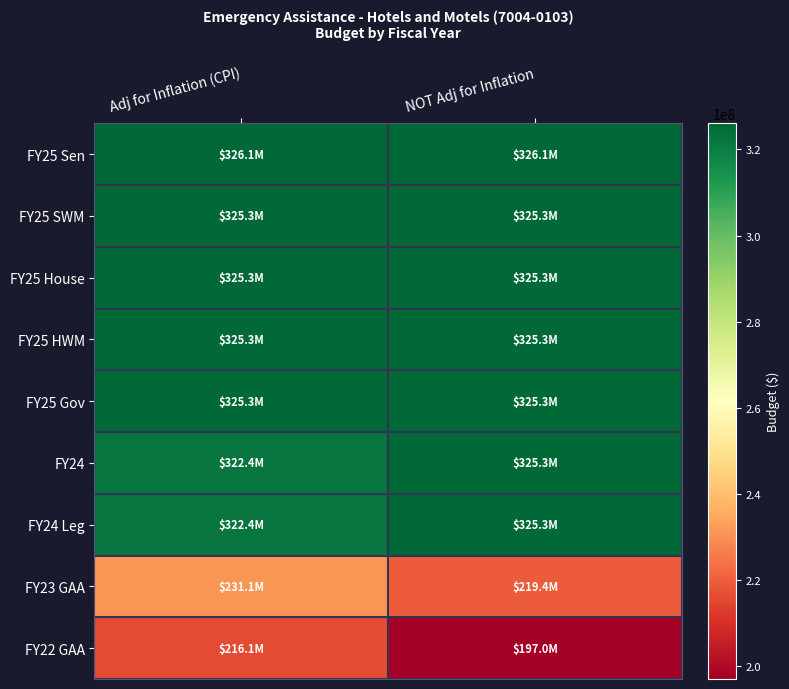

Which category has the lowest value across all series?

NOT Adj for Inflation